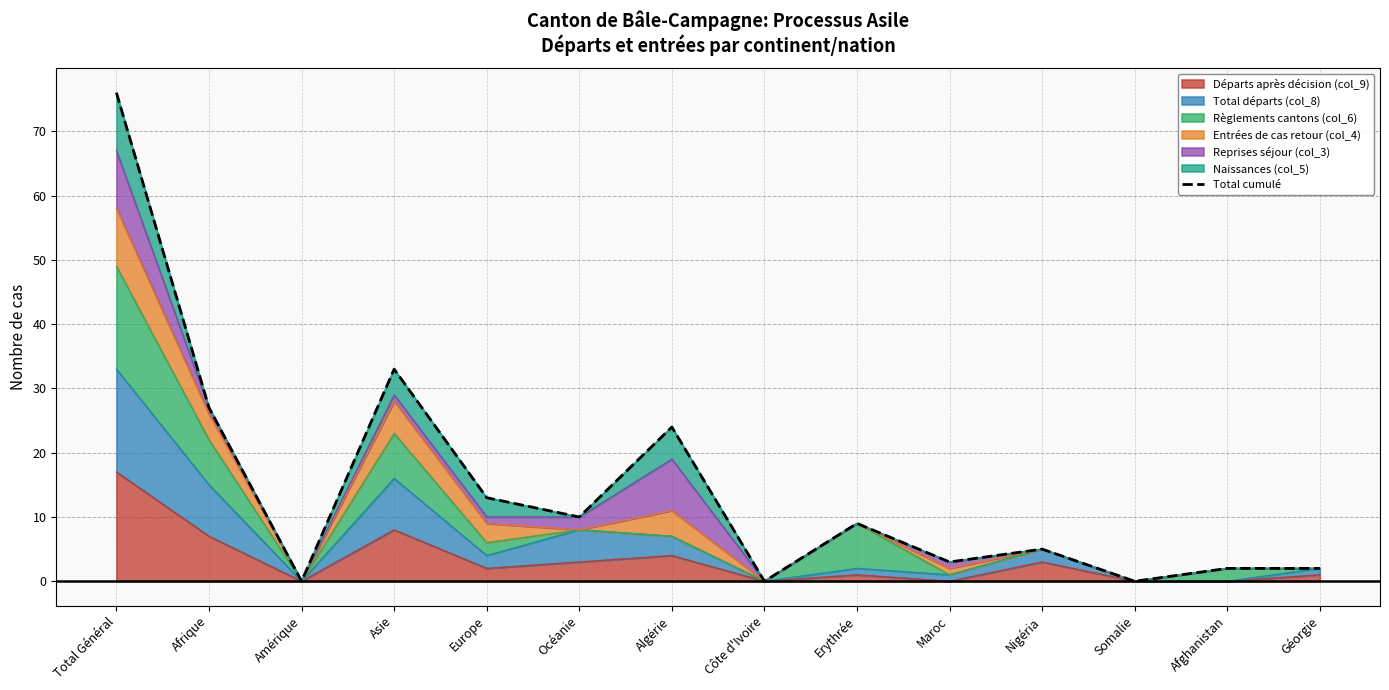

What is the ratio of the value at Europe to the value at Afrique?

0.5